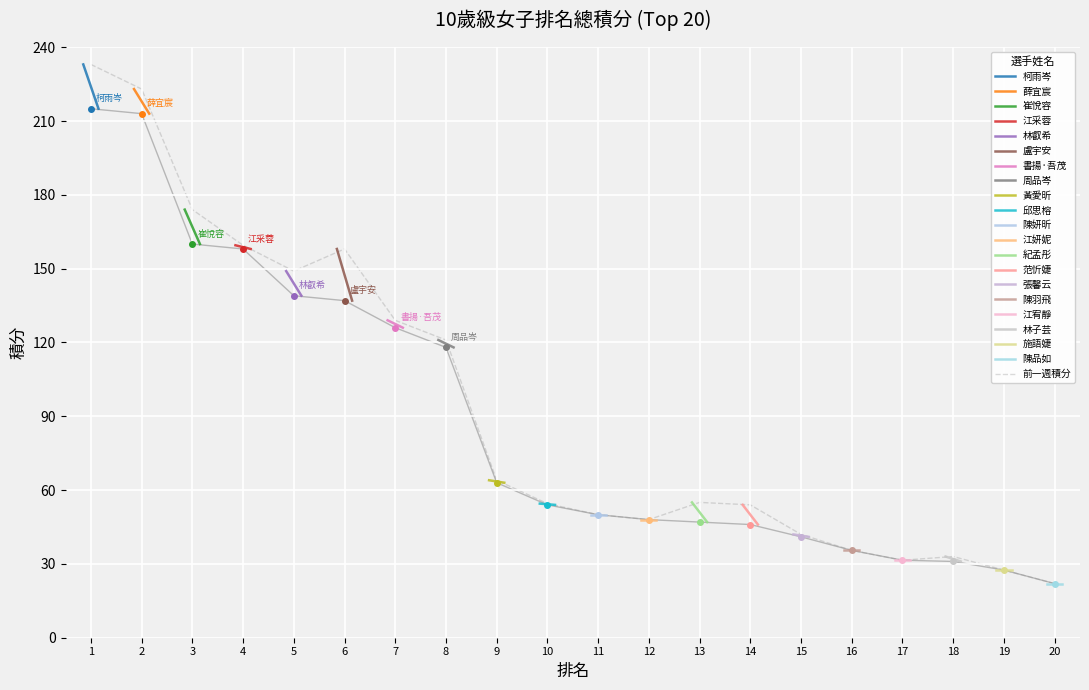

The 前一週積分 series shows 48.0 at 12. True or false?

True